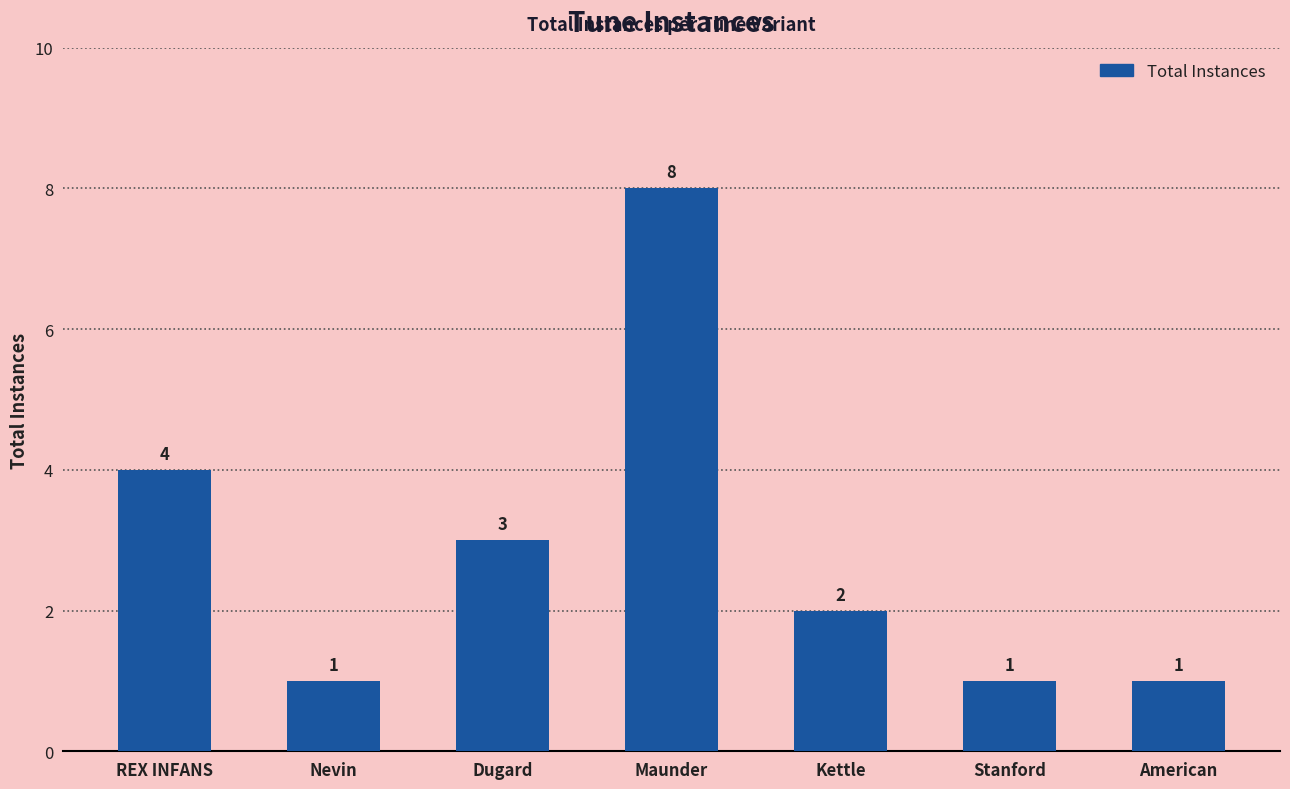

What is the sum of the values at Maunder and American?

9